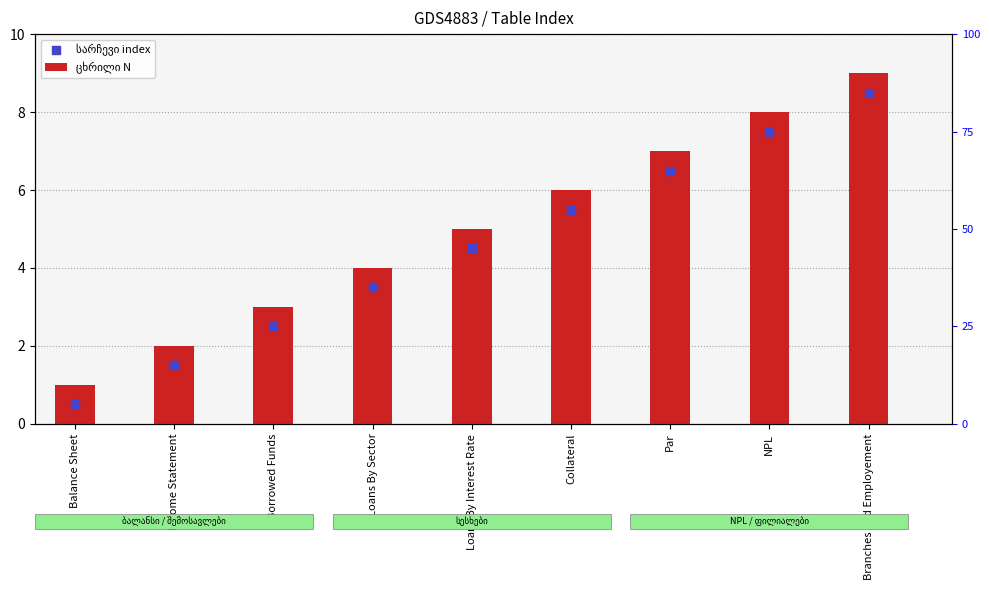

What is the total value across all series at Balance Sheet?

1.5